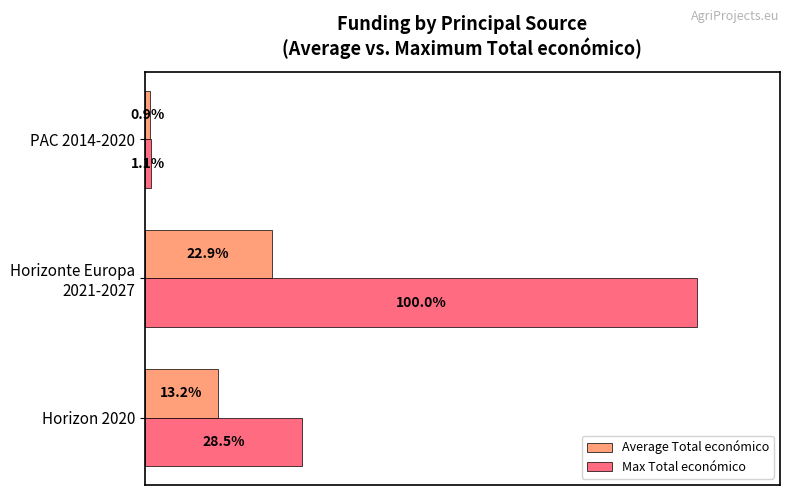

Is the value of Max Total económico at PAC 2014-2020 greater than the value of Average Total económico at PAC 2014-2020?

Yes